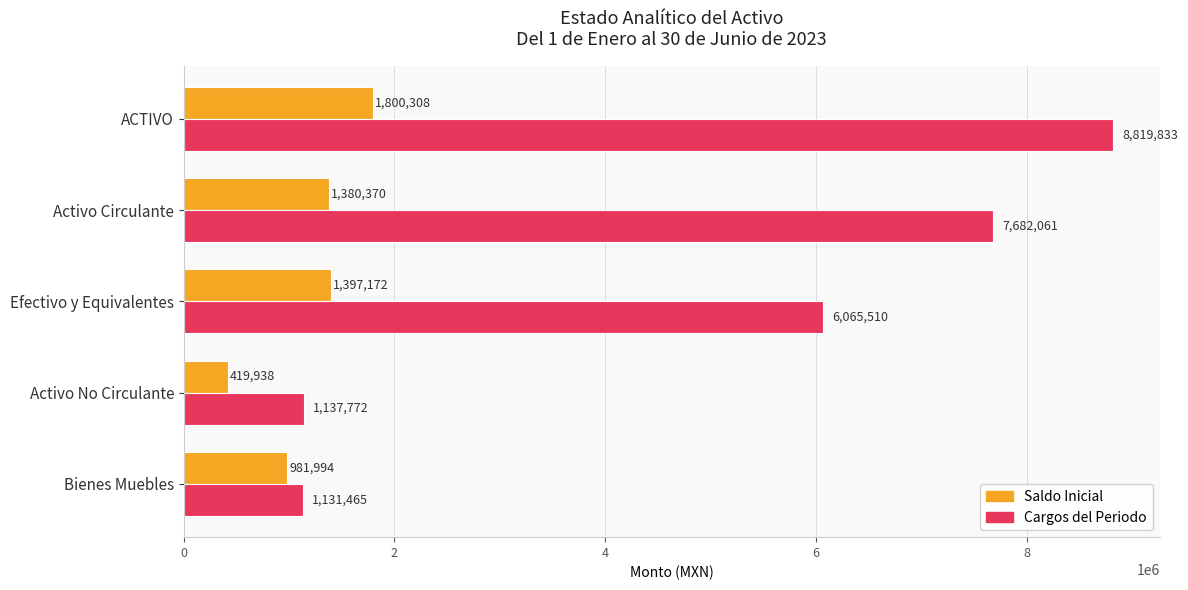

Is the value of Saldo Inicial at ACTIVO greater than the value of Cargos del Periodo at Activo No Circulante?

Yes